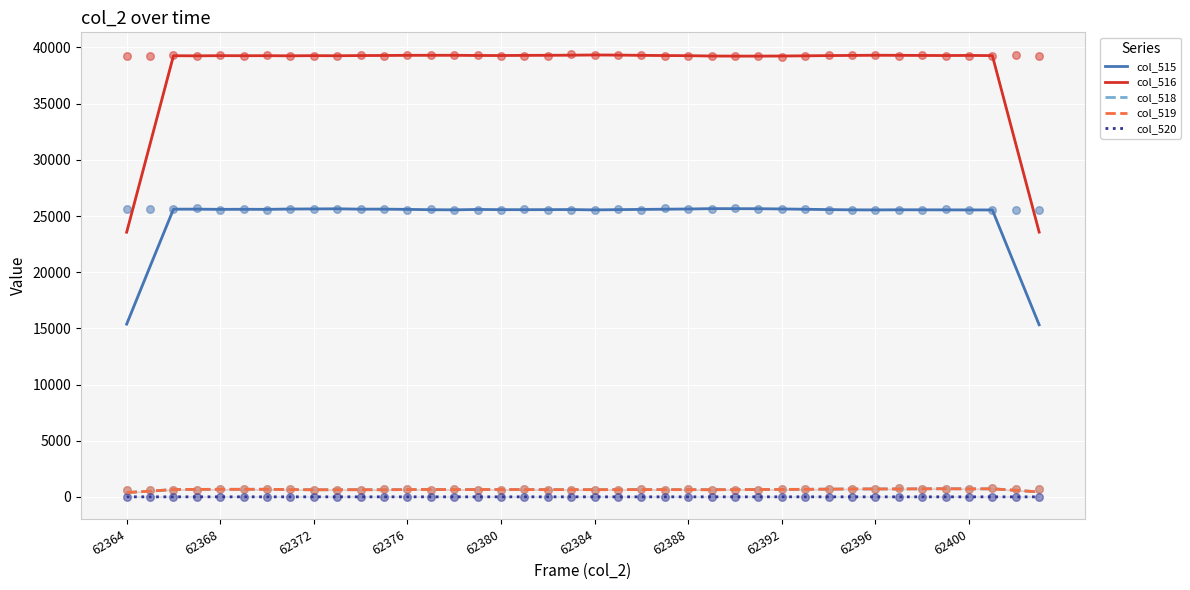

At how many categories does at least one series exceed 9628?

40